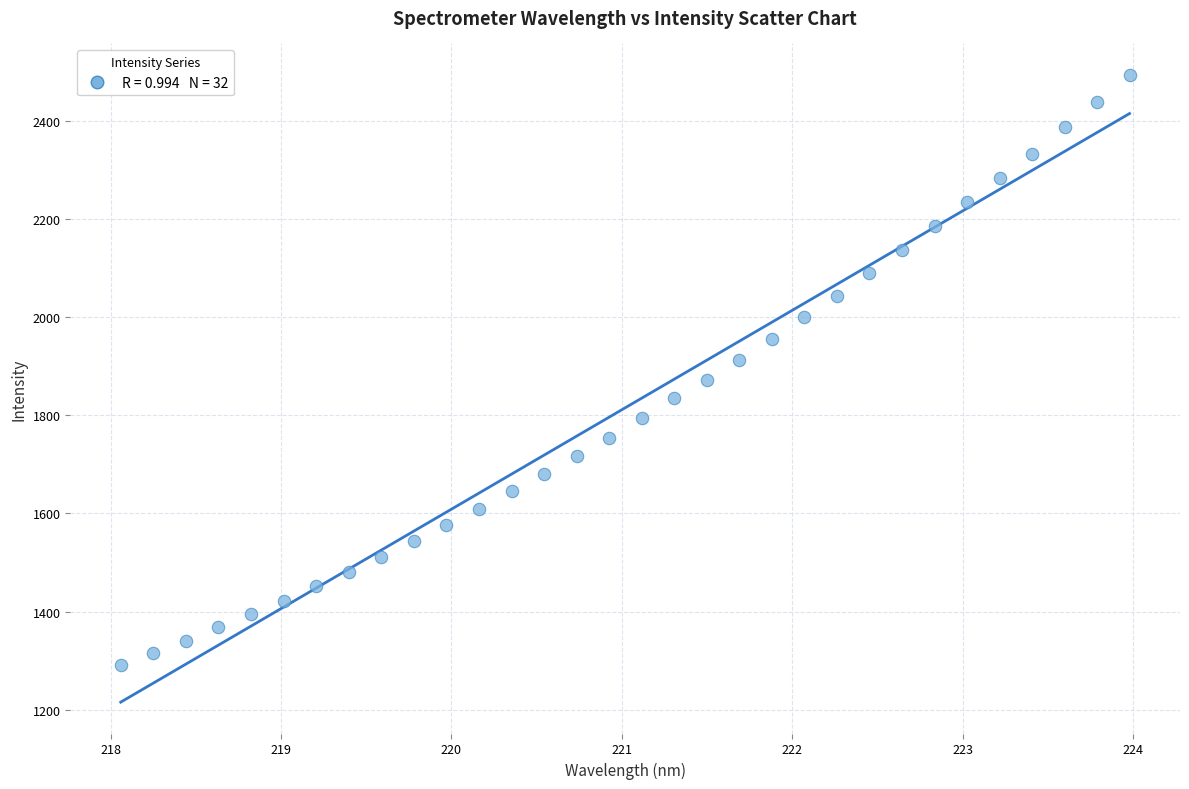

What is the range of X values (max minus min)?

5.9